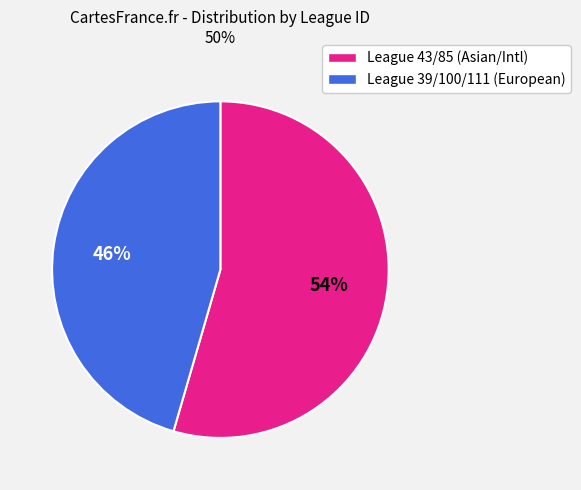

Is there any slice that represents more than half of the pie?

Yes